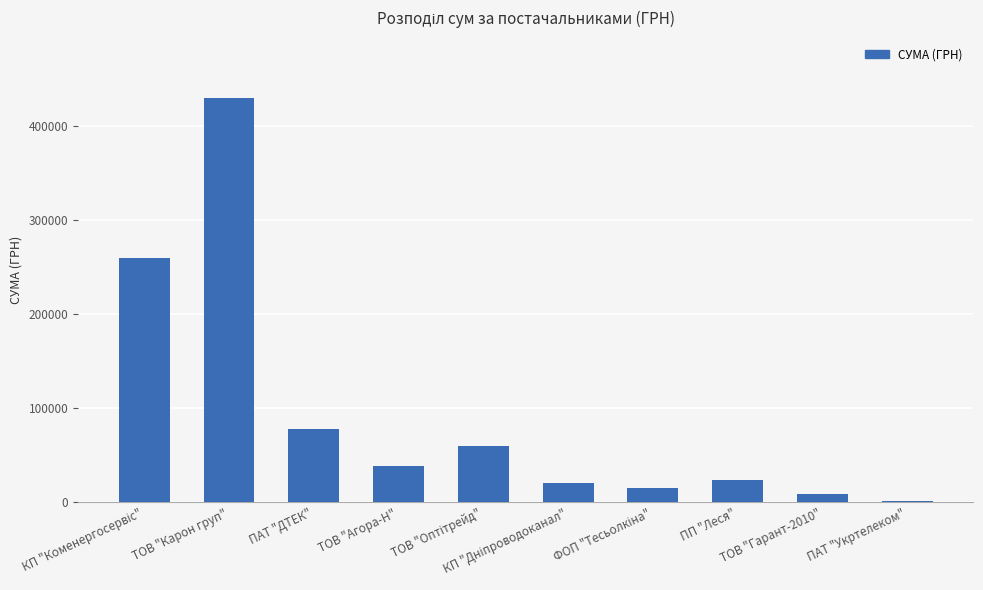

What is the greatest value displayed?

429254.7